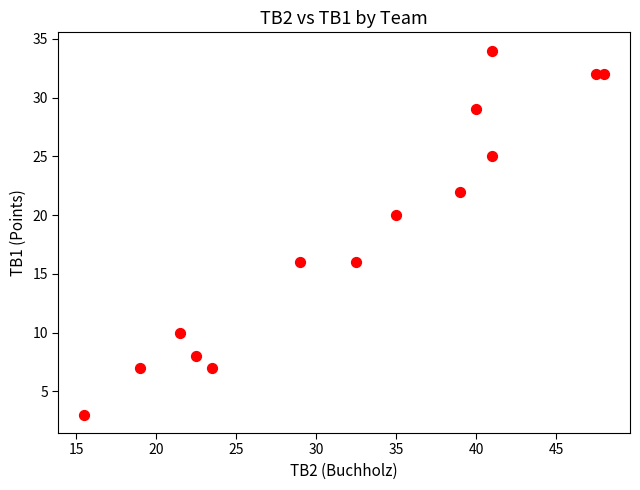

How many data points are displayed?

14